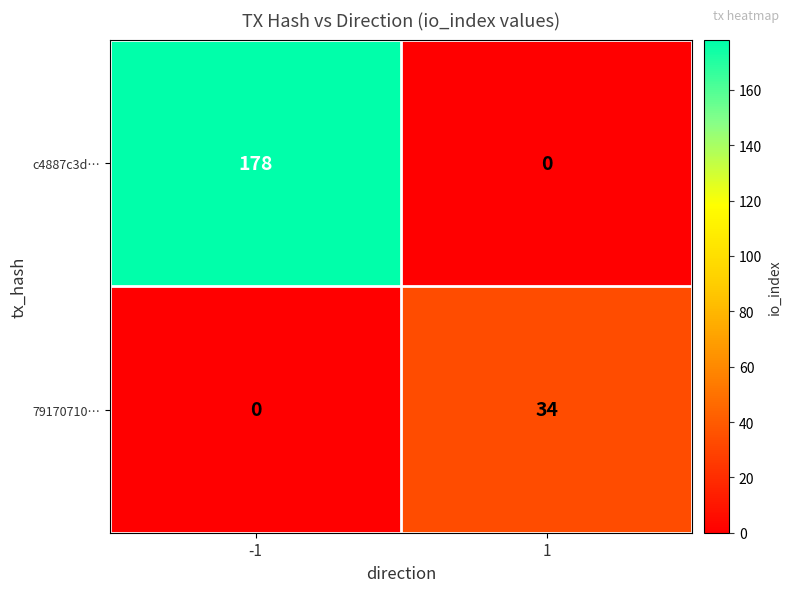

What is the highest value of the c4887c3d… series?

178